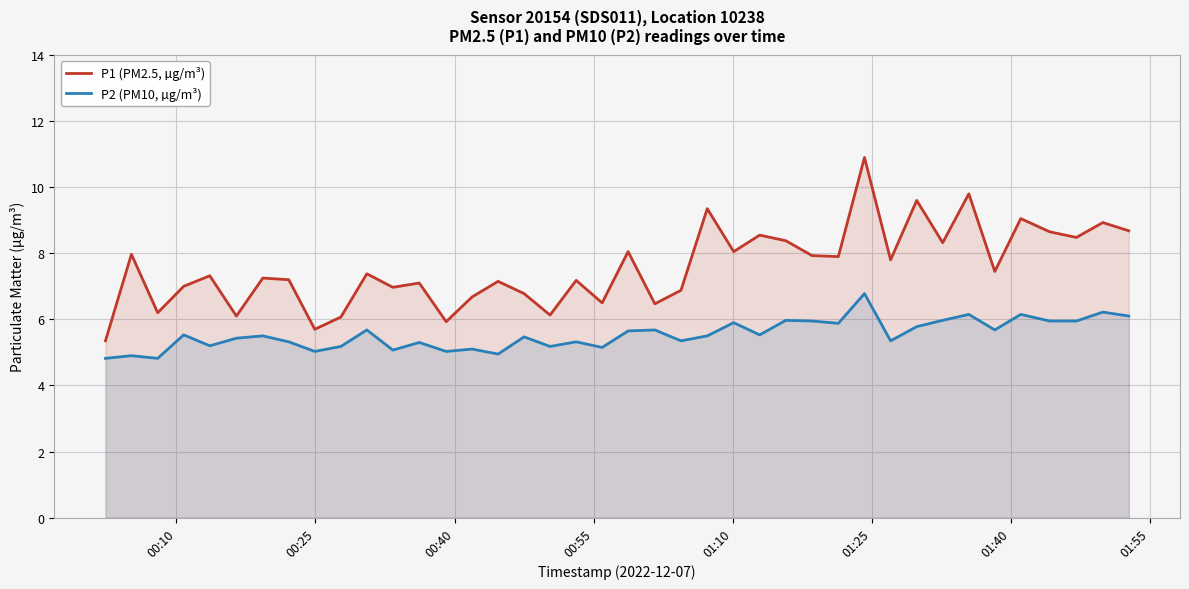

Does the chart display data point markers on the line(s)?

No